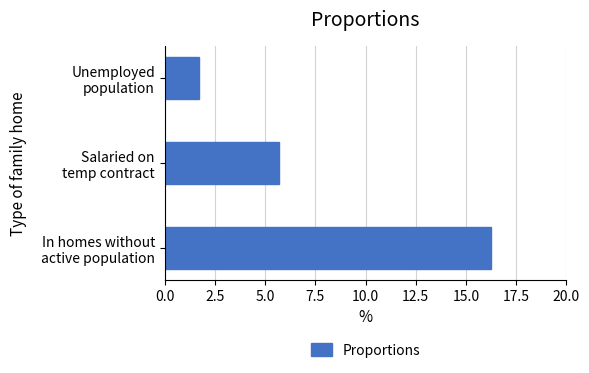

Which category has the lowest value across all series?

Unemployed
population